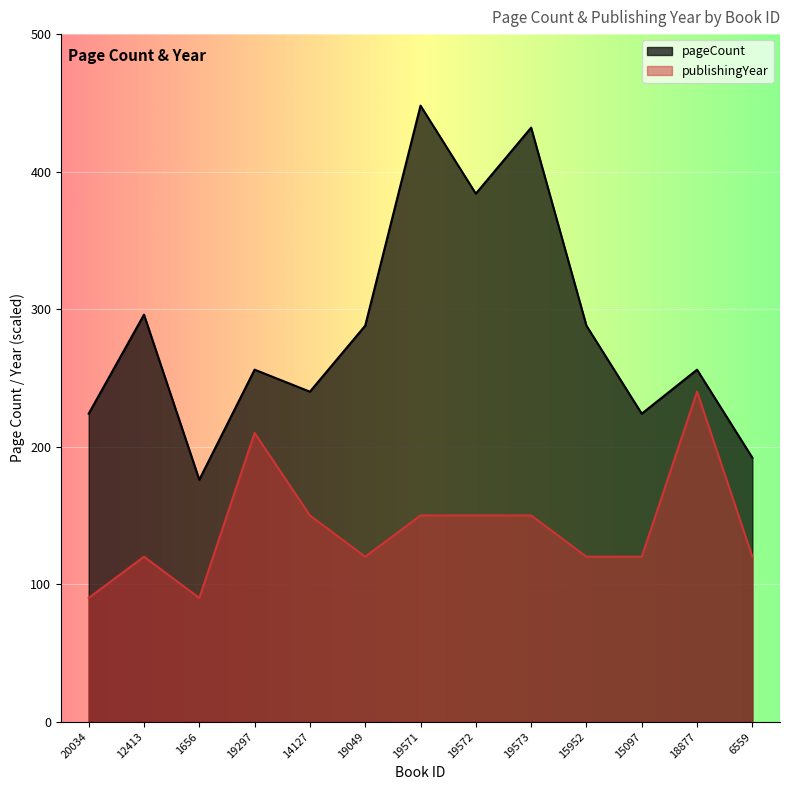

Rank the series by their average value, from highest to lowest.

pageCount, publishingYear